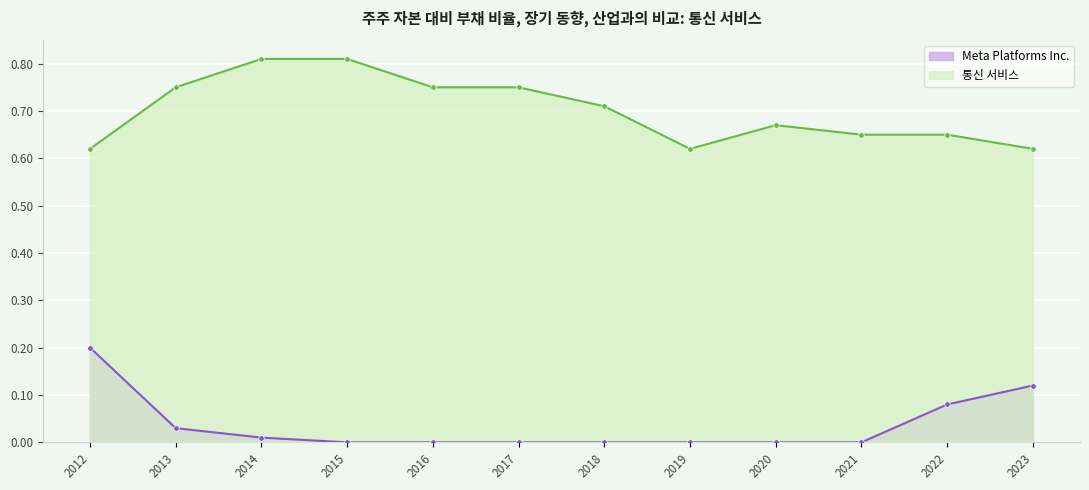

What is the sum of all 통신 서비스 values?

8.4